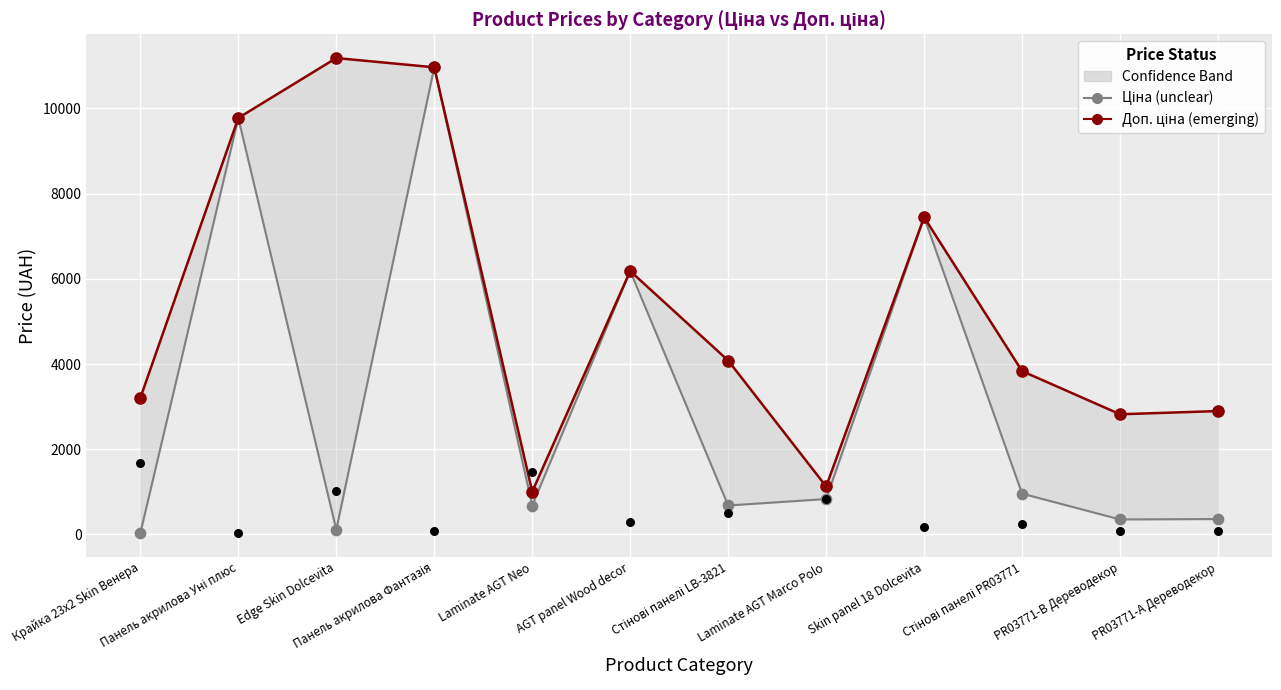

What are all the series names shown in the legend?

Ціна (unclear), Доп. ціна (emerging)